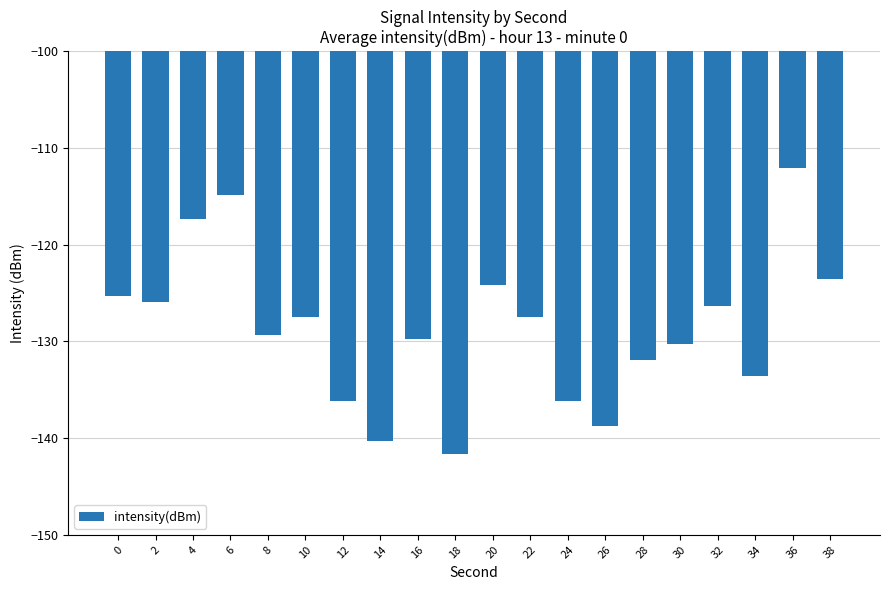

What is the value of the 5th bar from the left?

-129.3